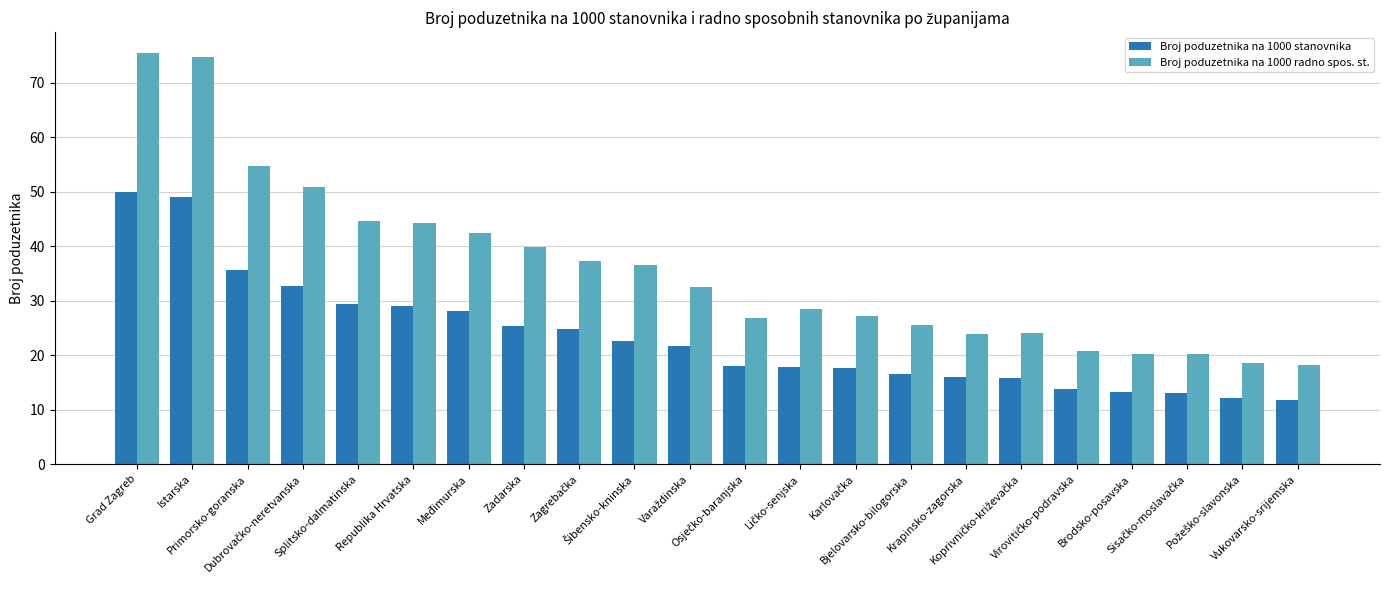

Which series has the largest total across all categories?

Broj poduzetnika na 1000 radno spos. st.